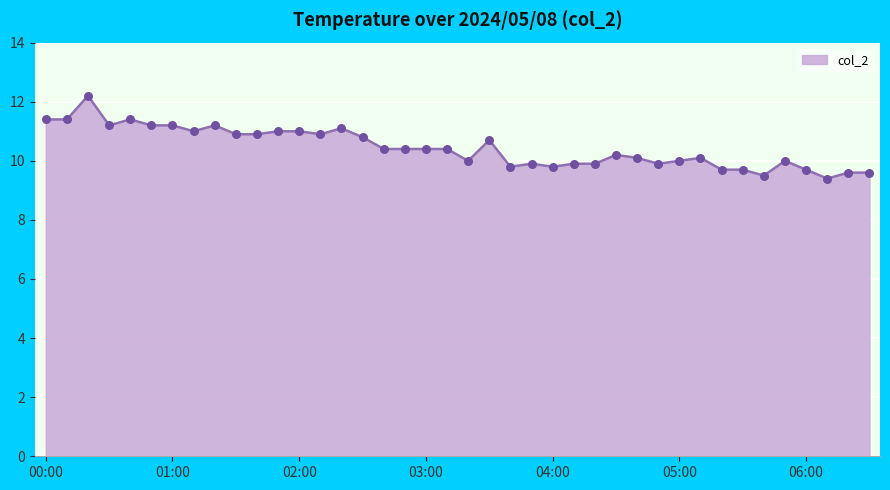

What is the greatest value displayed?

12.2